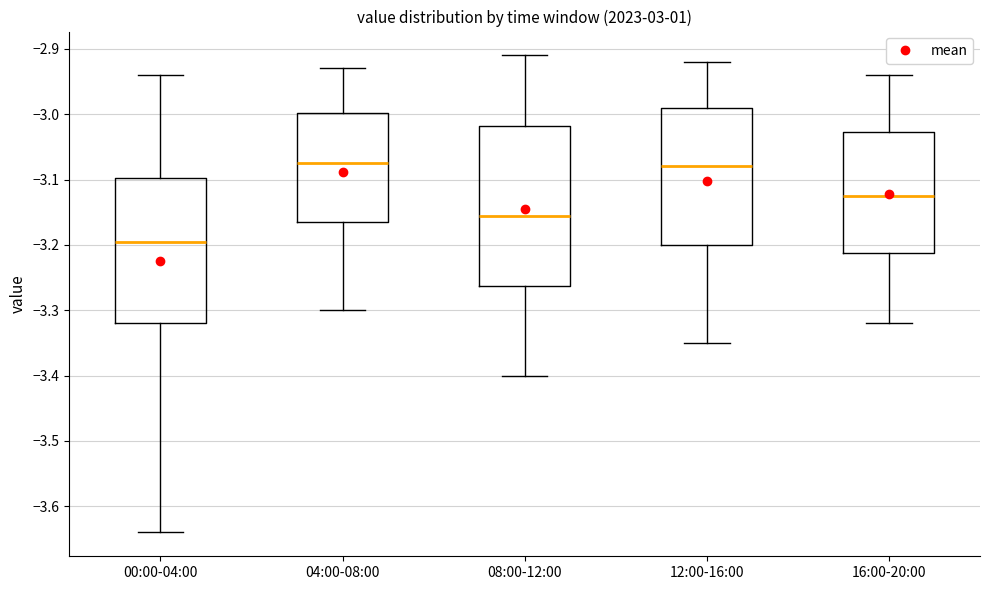

Comparing the boxes themselves (not the whiskers), which one is the tallest?

08:00-12:00